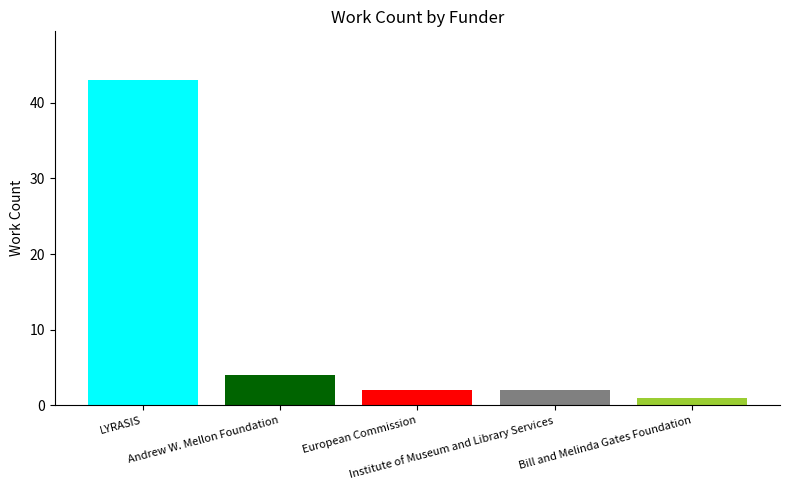

What is the greatest value displayed?

43